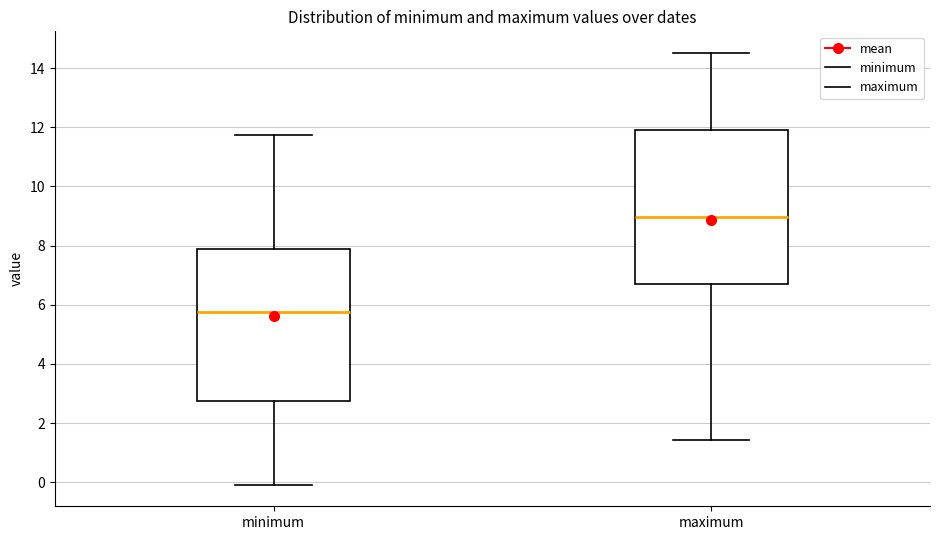

Reading left to right, read every box against the y-axis: the position of its median line, the range the box covers, and the ends of its whiskers. The values are not printed on the chart, so give them approximately, as read against the axis.

minimum: median 5.8, box 2.8 to 7.8, whiskers 0.0 to 11.8
maximum: median 9.0, box 6.6 to 12.0, whiskers 1.4 to 14.6